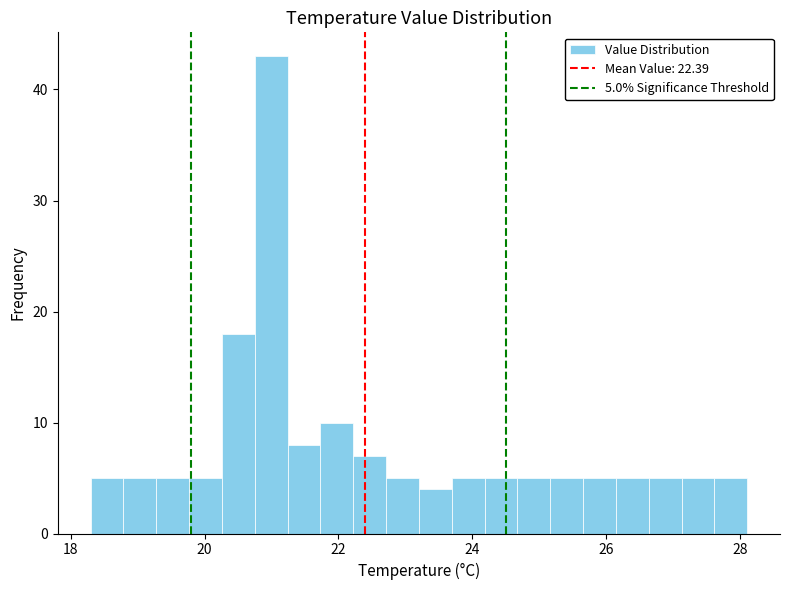

Around what value on the x-axis is the tallest bar? Give the approximate position of its centre, as read against the axis.

21.0